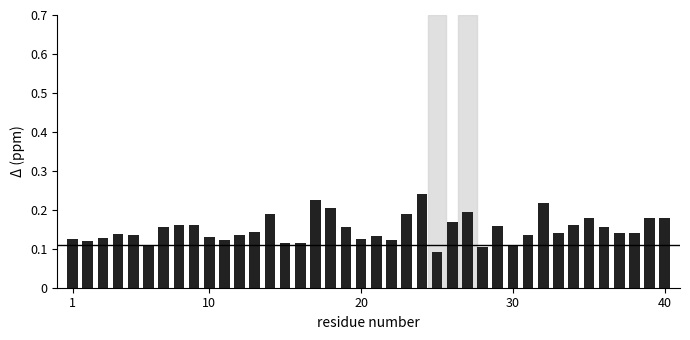

What is the sum of all values?

6.0